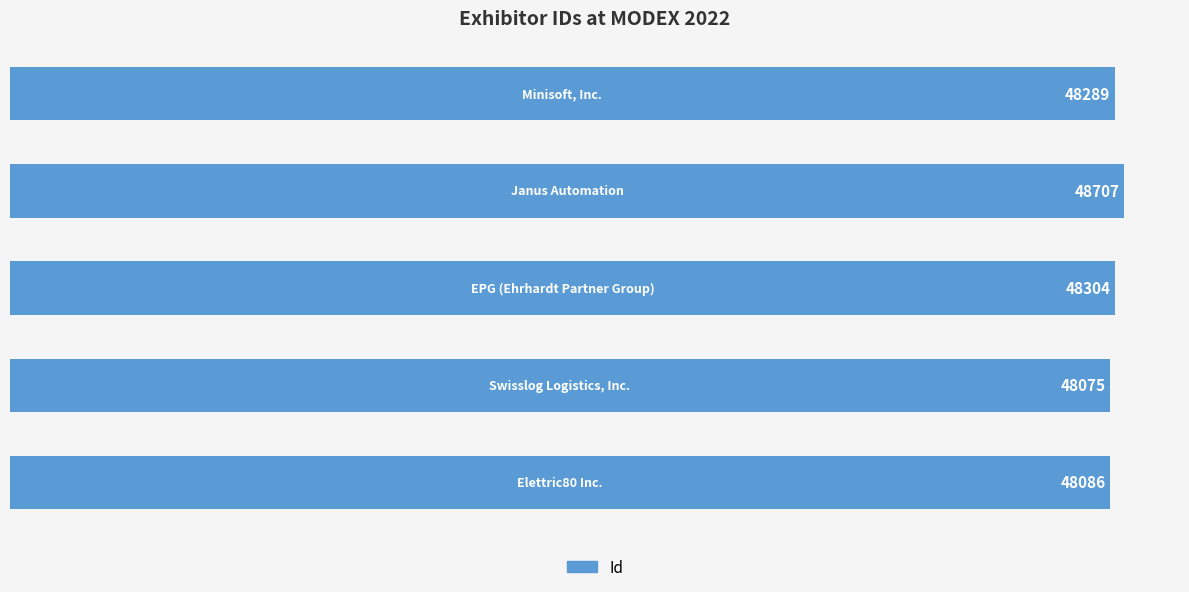

What is the sum of all values?

241461